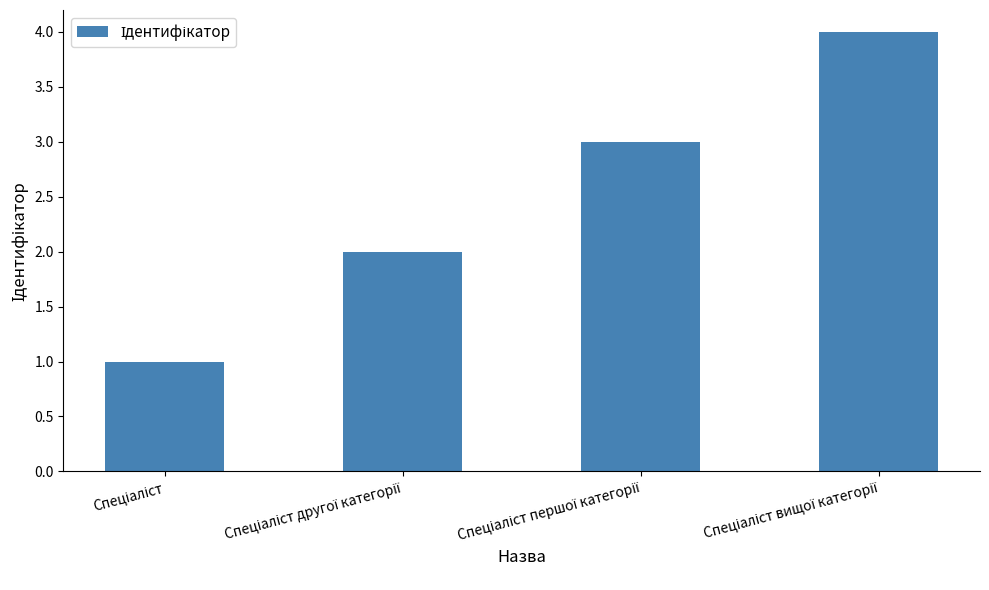

What is the difference between the maximum and minimum values?

3